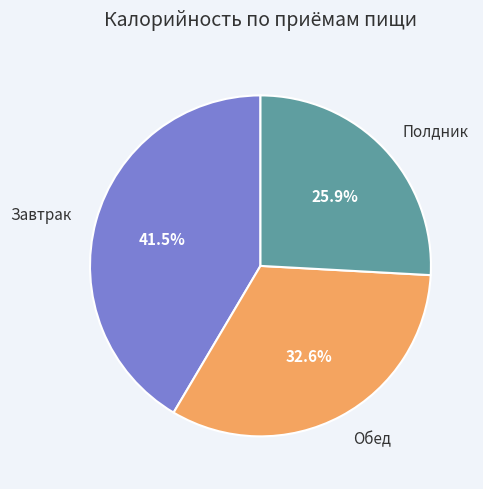

Does any single category account for the majority?

No